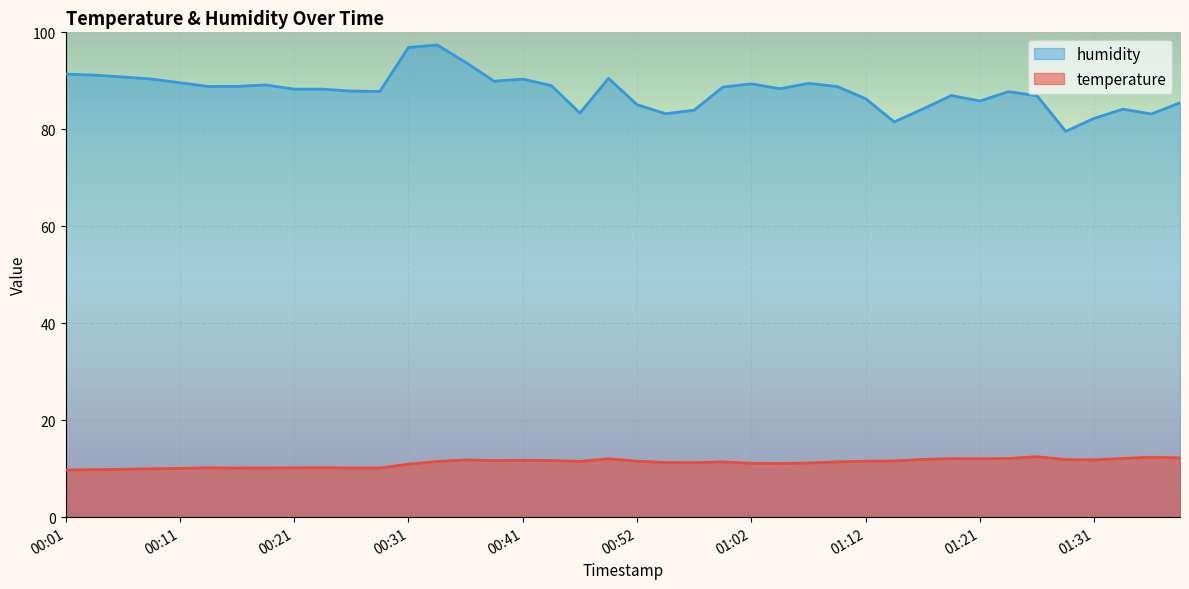

What are all the series names shown in the legend?

temperature, humidity